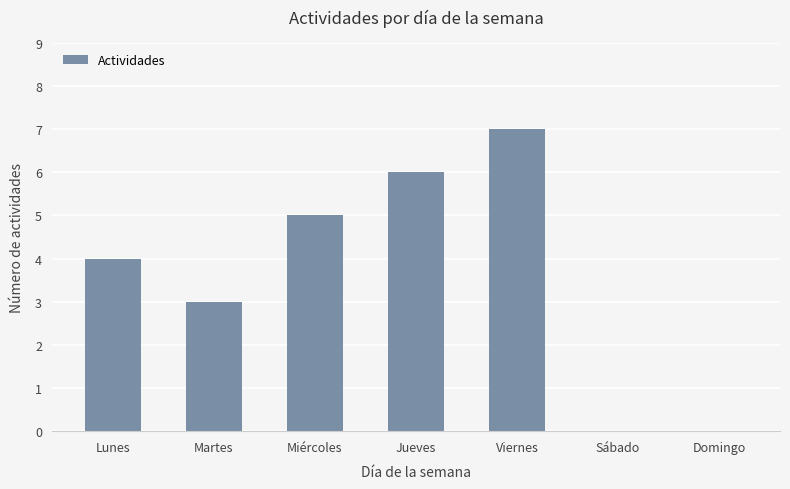

At which category does the chart reach its peak across all series?

Viernes